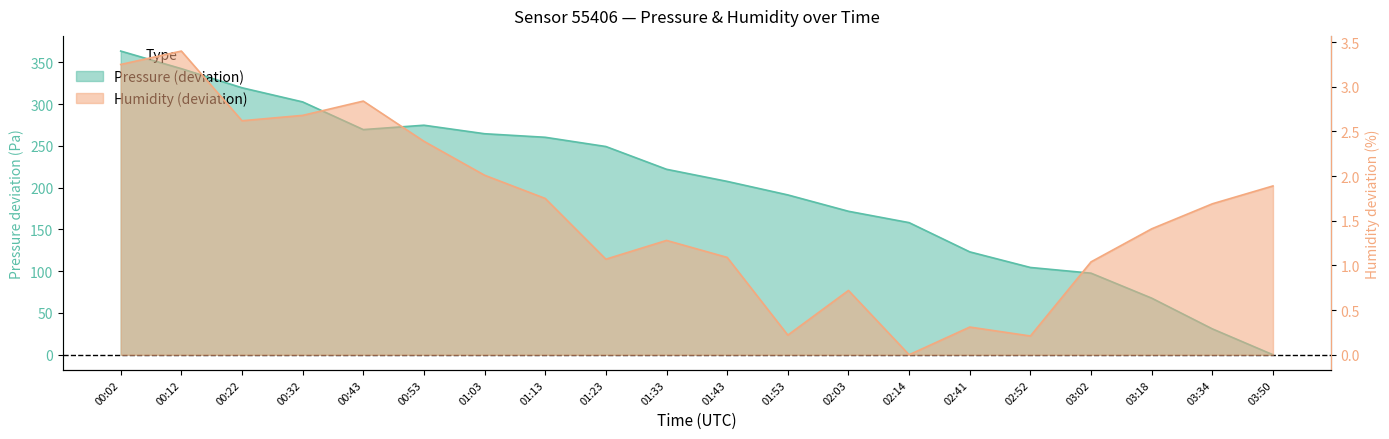

Reading left to right, what are all the values shown in this chart?

pressure: 00:02=363.6	00:12=342.5	00:22=319.6	00:32=302.7	00:43=269.6	00:53=274.8	01:03=264.6	01:13=260.4	01:23=249.3	01:33=222.1	01:43=207.6	01:53=191.4	02:03=171.8	02:14=158.2	02:41=123.2	02:52=104.5	03:02=97.7	03:18=67.8	03:34=31.0	03:50=0.0
humidity: 00:02=3.2	00:12=3.4	00:22=2.6	00:32=2.7	00:43=2.8	00:53=2.4	01:03=2.0	01:13=1.8	01:23=1.1	01:33=1.3	01:43=1.1	01:53=0.2	02:03=0.7	02:14=0.0	02:41=0.3	02:52=0.2	03:02=1.0	03:18=1.4	03:34=1.7	03:50=1.9